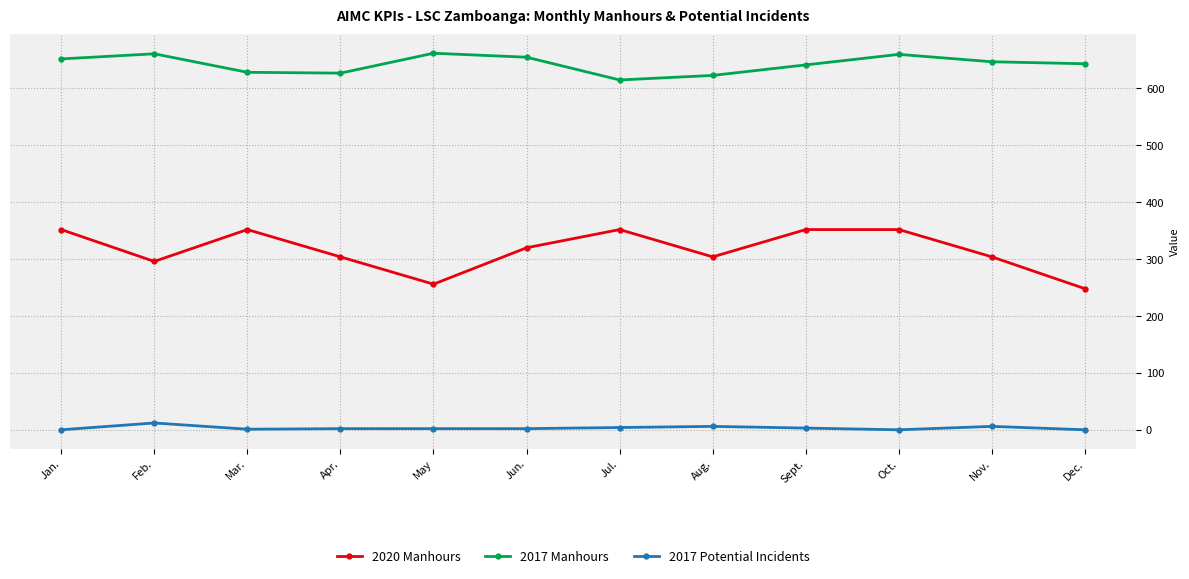

Which series has the widest spread of values?

2020 Manhours